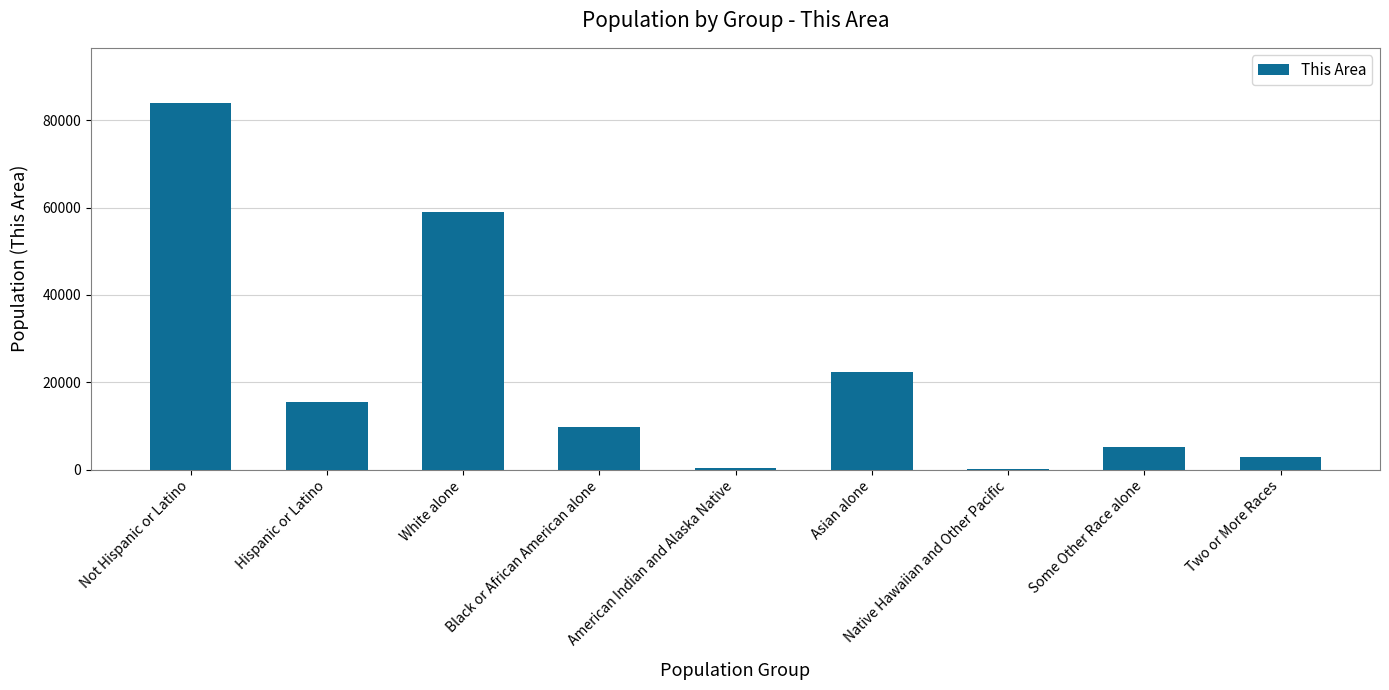

Which category has the highest value across all series?

Not Hispanic or Latino